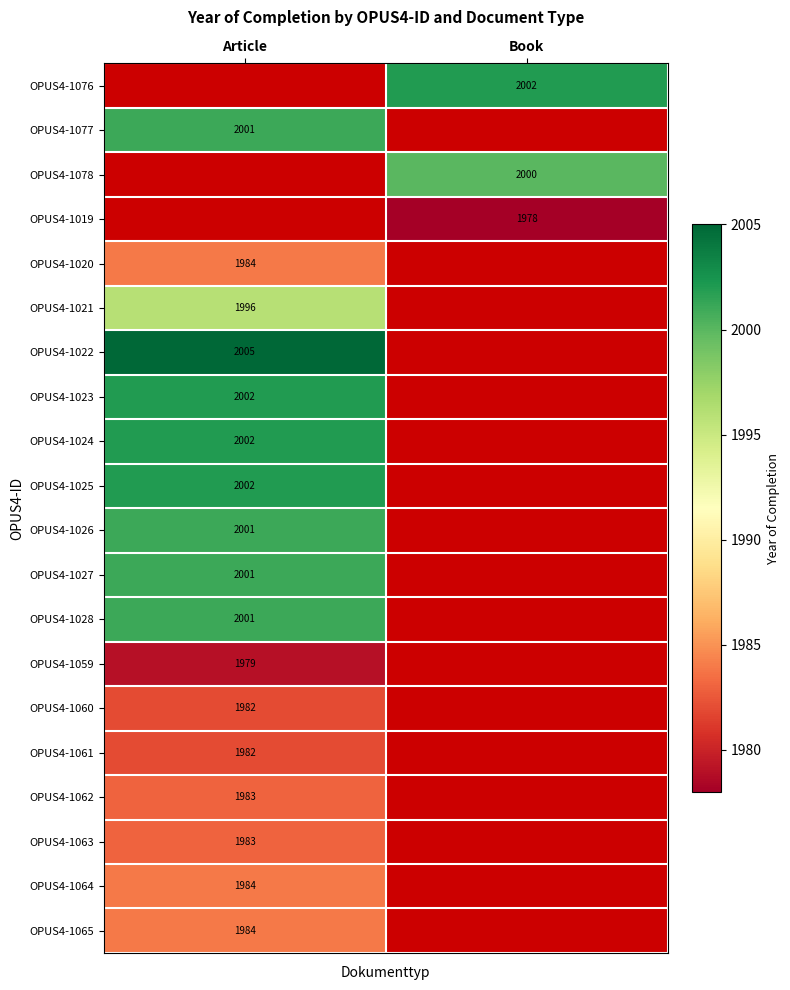

Which has a higher value, Book or Article?

Article